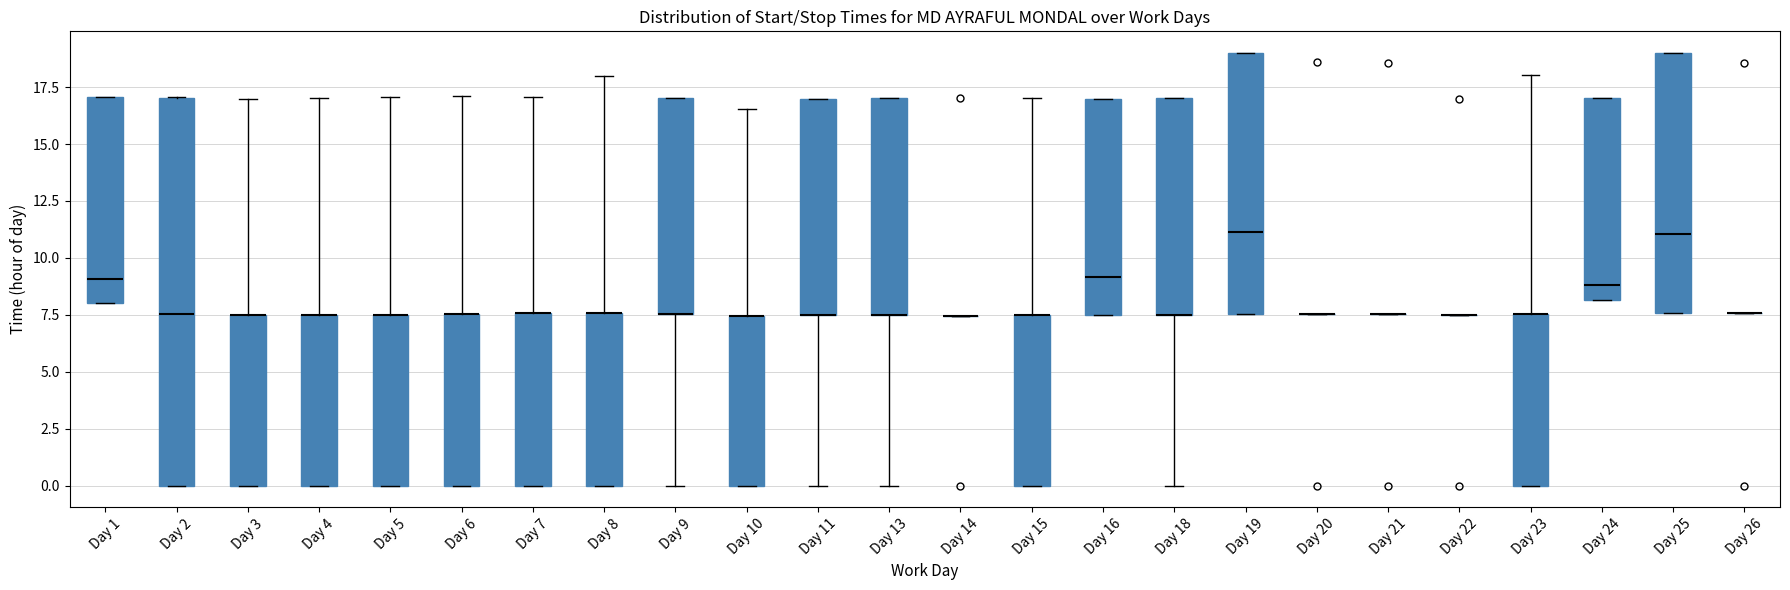

Reading left to right, read every box against the y-axis: the position of its median line, the range the box covers, and the ends of its whiskers. The values are not printed on the chart, so give them approximately, as read against the axis.

Day 1: median 9.0, box 8.0 to 17.0, whiskers 8.0 to 17.0
Day 2: median 7.5, box 0.0 to 17.0, whiskers 0.0 to 17.0
Day 3: median 7.5 (drawn on the box's upper edge), box 0.0 to 7.5, whiskers 0.0 to 17.0
Day 4: median 7.5 (drawn on the box's upper edge), box 0.0 to 7.5, whiskers 0.0 to 17.0
Day 5: median 7.5 (drawn on the box's upper edge), box 0.0 to 7.5, whiskers 0.0 to 17.0
Day 6: median 7.5 (drawn on the box's upper edge), box 0.0 to 7.5, whiskers 0.0 to 17.0
Day 7: median 7.5 (drawn on the box's upper edge), box 0.0 to 7.5, whiskers 0.0 to 17.0
Day 8: median 7.5 (drawn on the box's upper edge), box 0.0 to 7.5, whiskers 0.0 to 18.0
Day 9: median 7.5 (drawn on the box's lower edge), box 7.5 to 17.0, whiskers 0.0 to 17.0
Day 10: median 7.5 (drawn on the box's upper edge), box 0.0 to 7.5, whiskers 0.0 to 16.5
Day 11: median 7.5 (drawn on the box's lower edge), box 7.5 to 17.0, whiskers 0.0 to 17.0
Day 13: median 7.5 (drawn on the box's lower edge), box 7.5 to 17.0, whiskers 0.0 to 17.0
Day 14: box collapsed to a line at 7.5, whiskers 7.5 to 7.5
Day 15: median 7.5 (drawn on the box's upper edge), box 0.0 to 7.5, whiskers 0.0 to 17.0
Day 16: median 9.0, box 7.5 to 17.0, whiskers 7.5 to 17.0
Day 18: median 7.5 (drawn on the box's lower edge), box 7.5 to 17.0, whiskers 0.0 to 17.0
Day 19: median 11.0, box 7.5 to 19.0, whiskers 7.5 to 19.0
Day 20: box collapsed to a line at 7.5, whiskers 7.5 to 7.5
Day 21: box collapsed to a line at 7.5, whiskers 7.5 to 7.5
Day 22: box collapsed to a line at 7.5, whiskers 7.5 to 7.5
Day 23: median 7.5 (drawn on the box's upper edge), box 0.0 to 7.5, whiskers 0.0 to 18.0
Day 24: median 9.0, box 8.0 to 17.0, whiskers 8.0 to 17.0
Day 25: median 11.0, box 7.5 to 19.0, whiskers 7.5 to 19.0
Day 26: box collapsed to a line at 7.5, whiskers 7.5 to 7.5